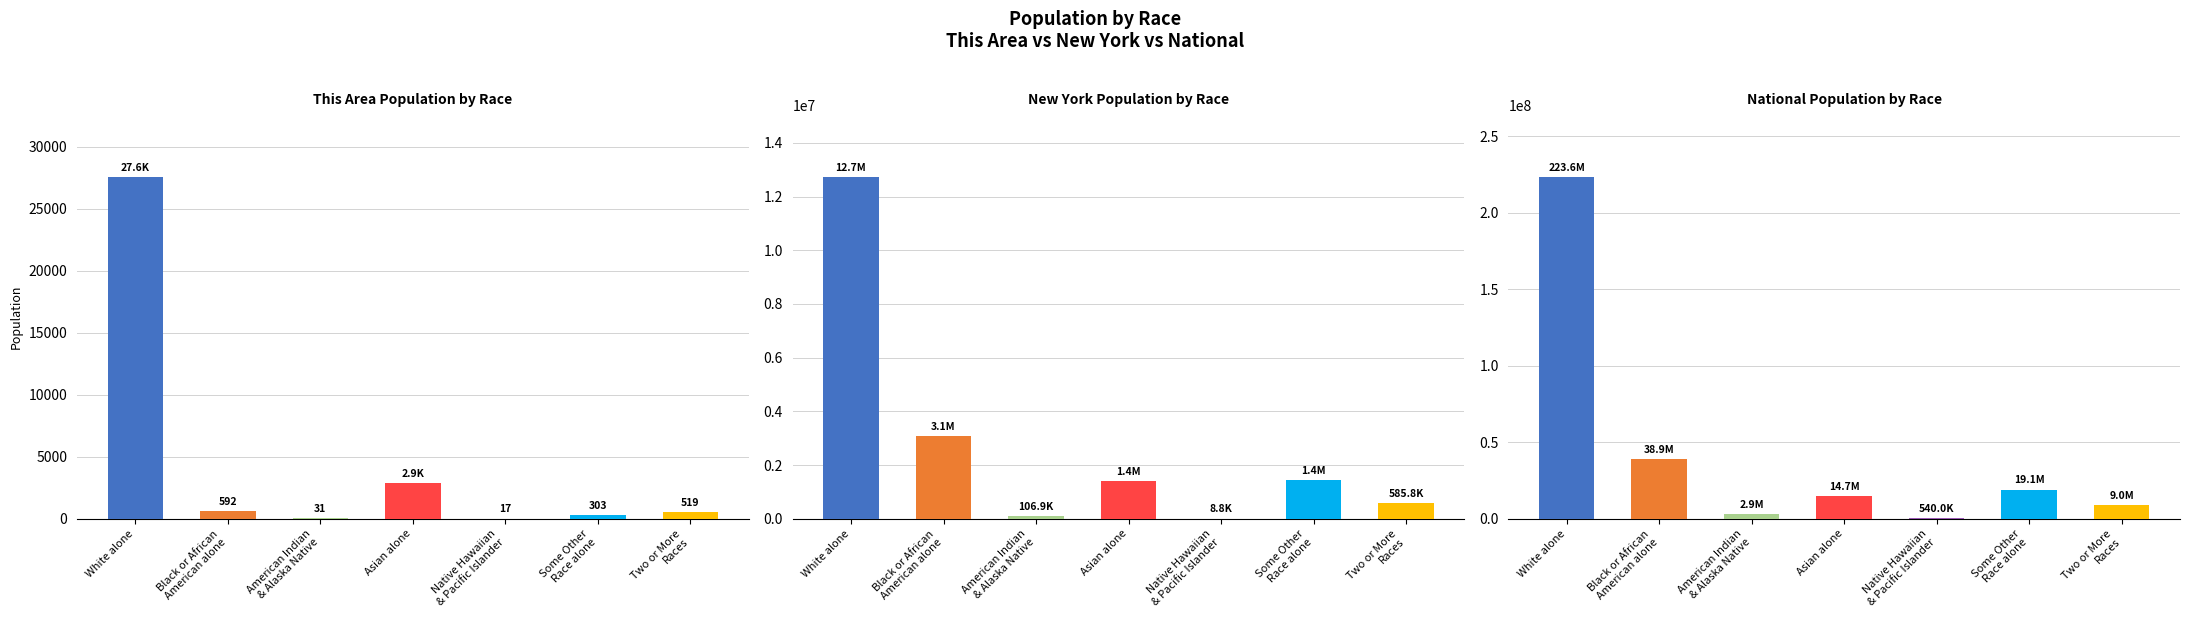

At which category is the sum across all series the highest?

White alone